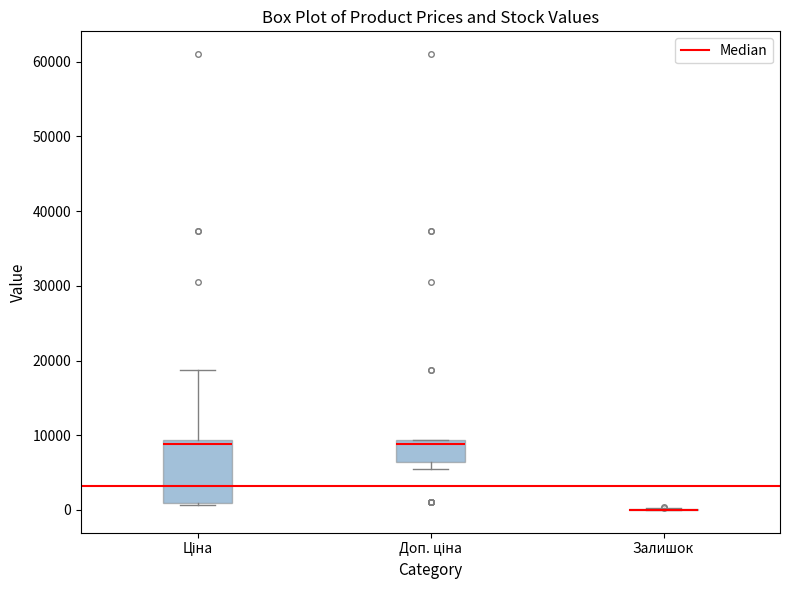

Reading left to right, transcribe this box plot: for each box, give where its median line is, the range the box spans, and where its two whiskers end, as read against the y-axis. The values are not printed on the chart, so give them approximately, as read against the axis.

Ціна: median 9000 (just below the box's upper edge), box 1000 to 9000, whiskers 1000 to 19000
Доп. ціна: median 9000 (just below the box's upper edge), box 6000 to 9000, whiskers 5000 to 9000
Залишок: box collapsed to a line at 0, whiskers 0 to 0